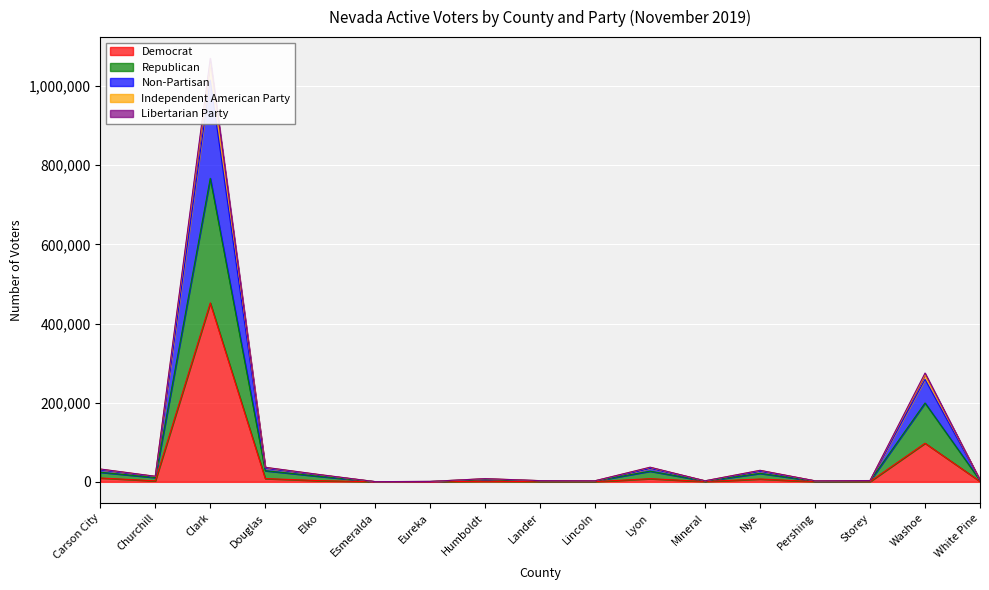

Which label corresponds to the smallest value in the chart?

Esmeralda